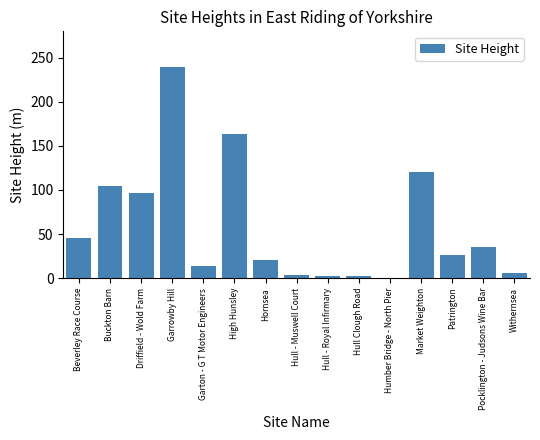

What is the sum of the values at Hornsea and Humber Bridge - North Pier?

21